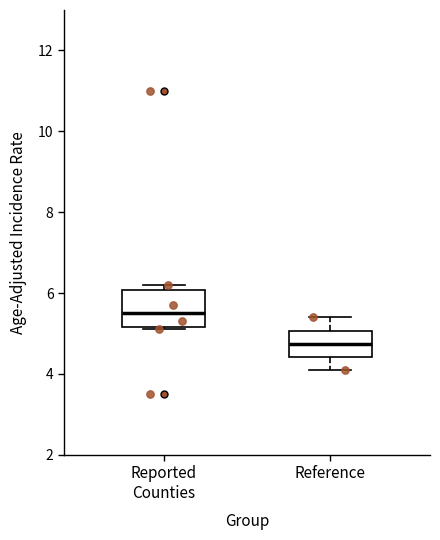

Comparing the boxes themselves (not the whiskers), which one is the tallest?

Reported Counties